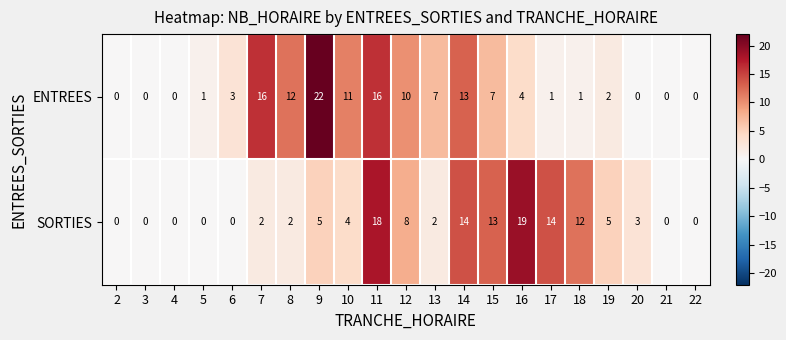

What is the difference between the second highest and minimum values in the ENTREES series?

16